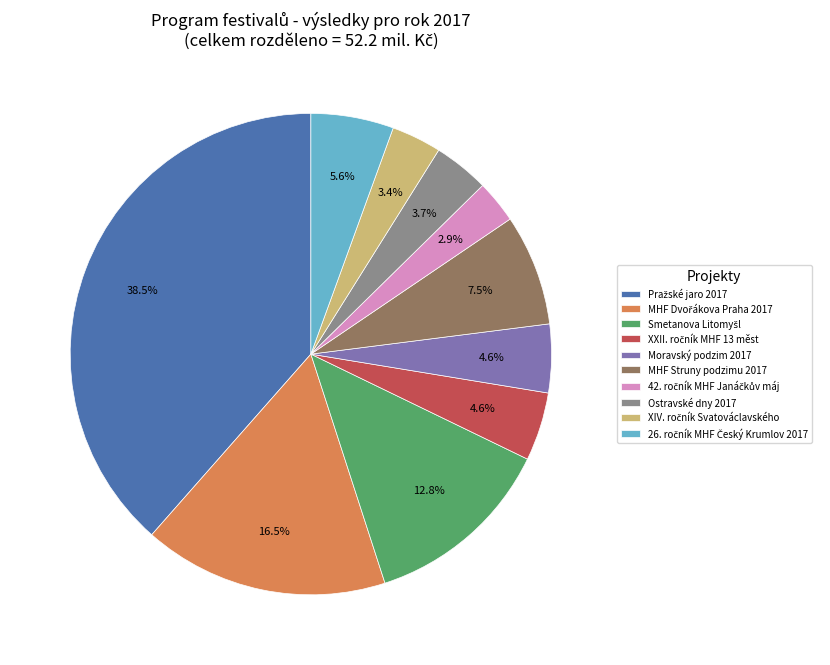

Is there any slice that represents more than half of the pie?

No